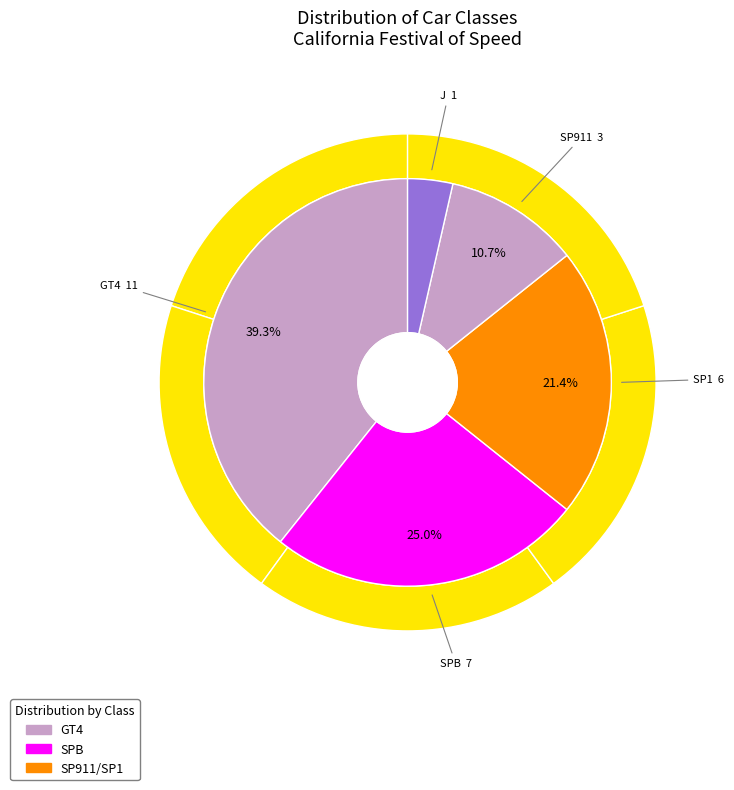

Count the number of slices in the pie.

5